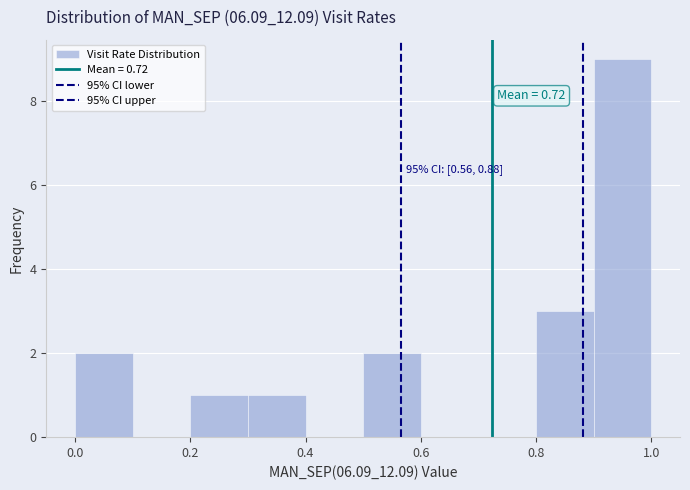

Over which range of the x-axis is the bar tallest?

0.9 to 1.0